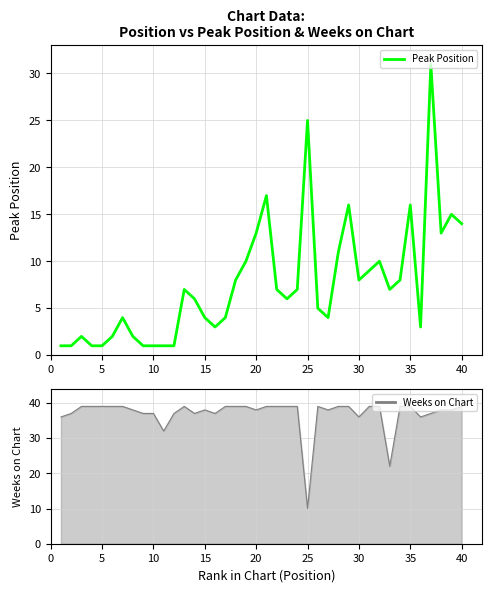

Count the number of values greater than 7.

16